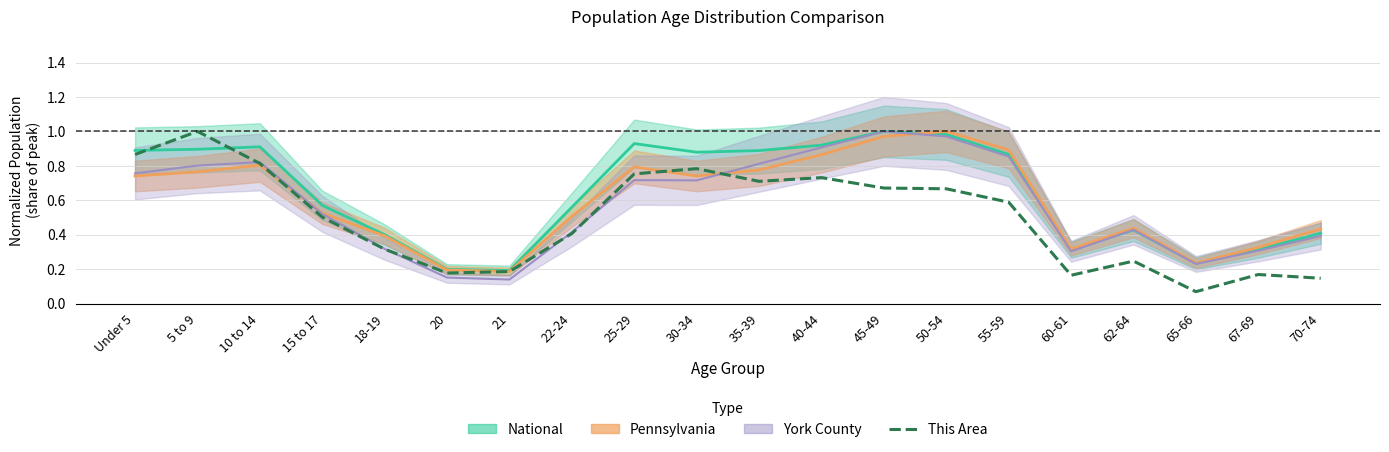

Which label corresponds to the largest value in the chart?

5 to 9